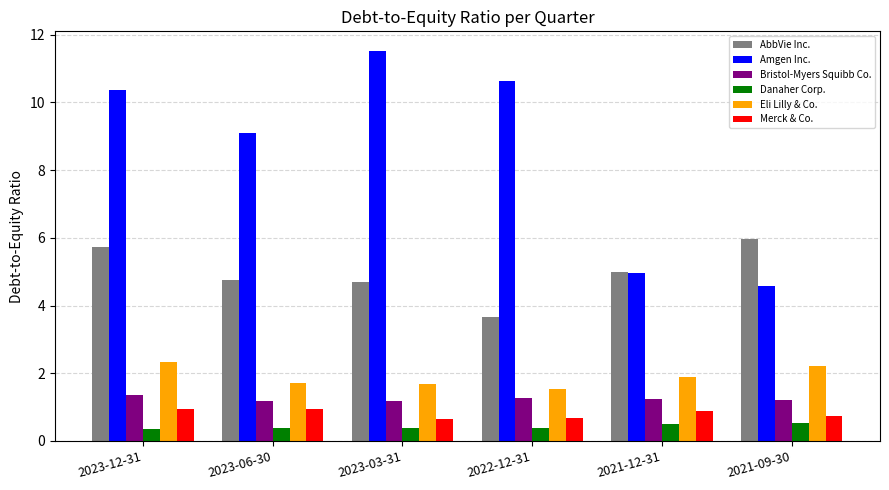

What is the total value across all series at 2023-12-31?

21.1